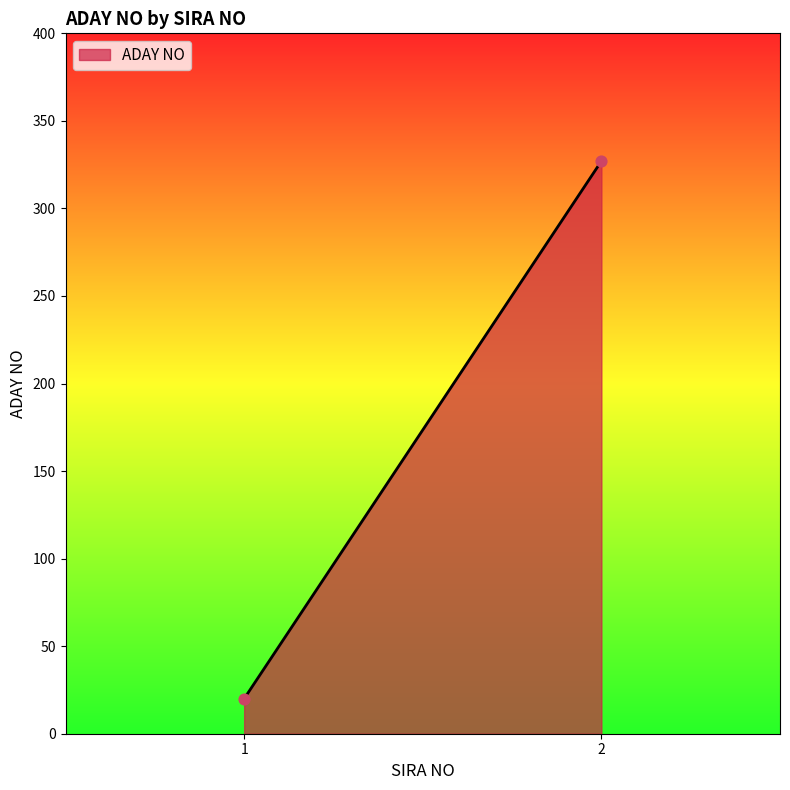

What is the average Y value?

174